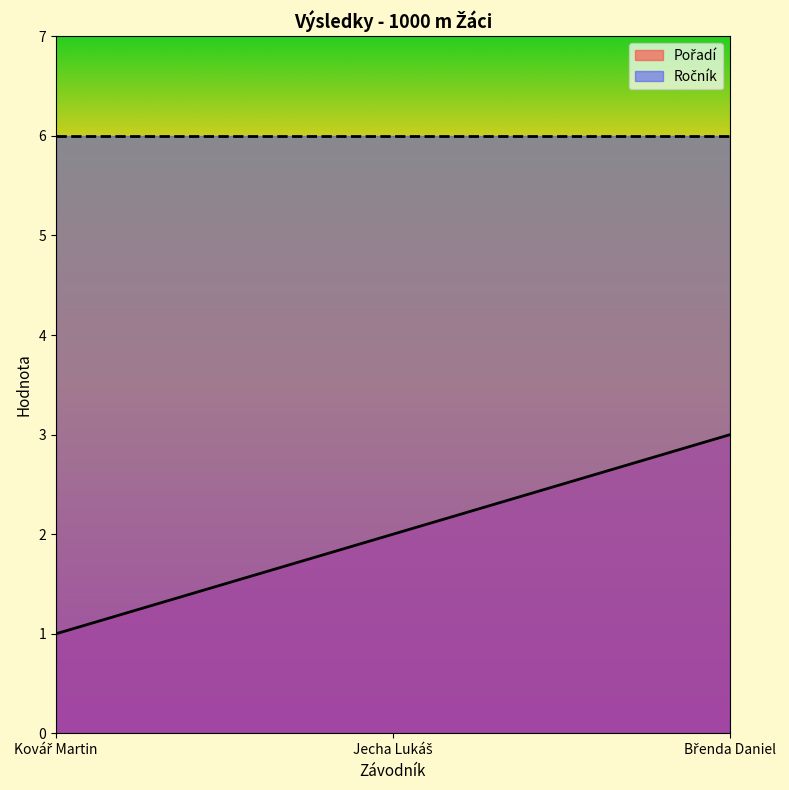

The chart shows a value of 3 at Břenda Daniel. True or false?

True